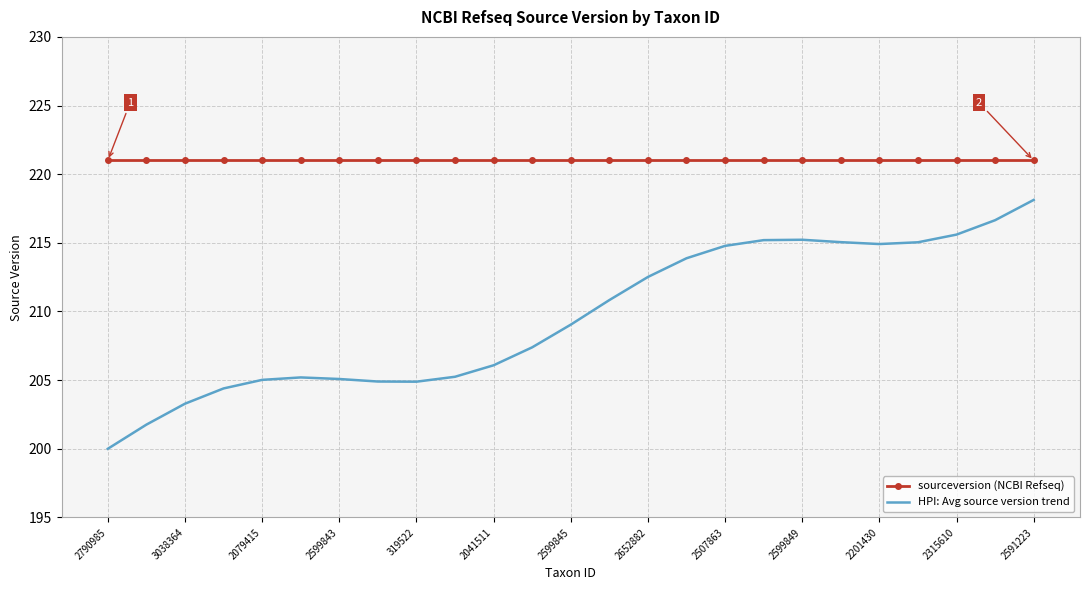

True or false: HPI: Avg source version trend and sourceversion (NCBI Refseq) intersect in this chart.

False